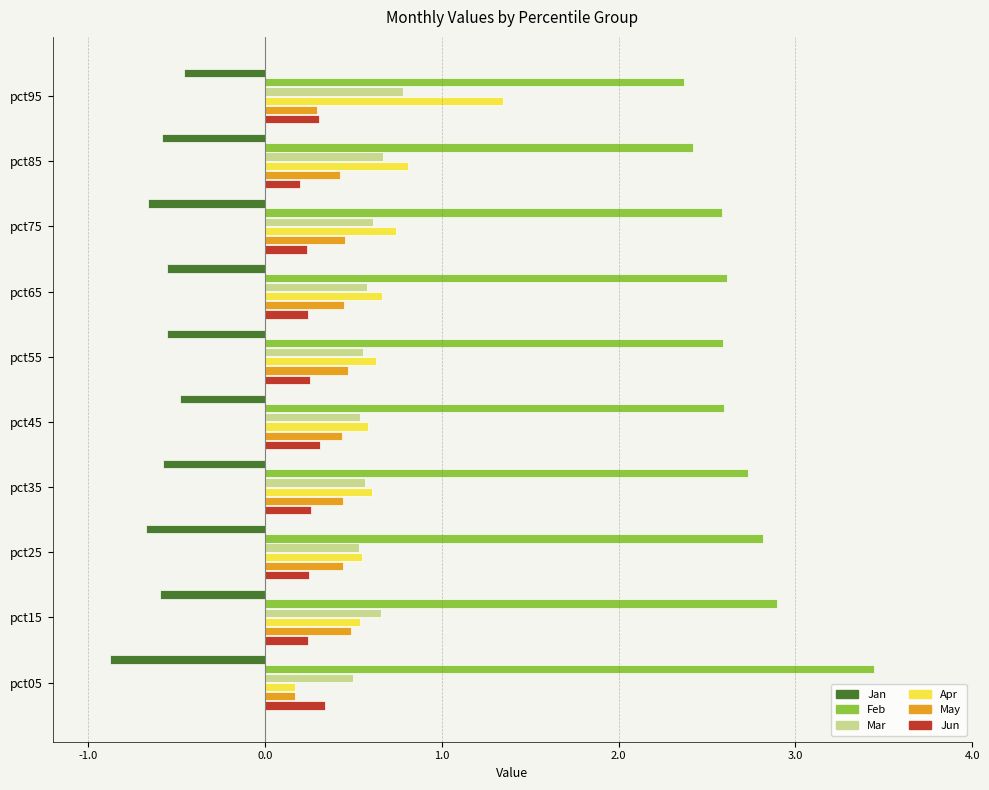

At which category is the sum across all series the highest?

pct95